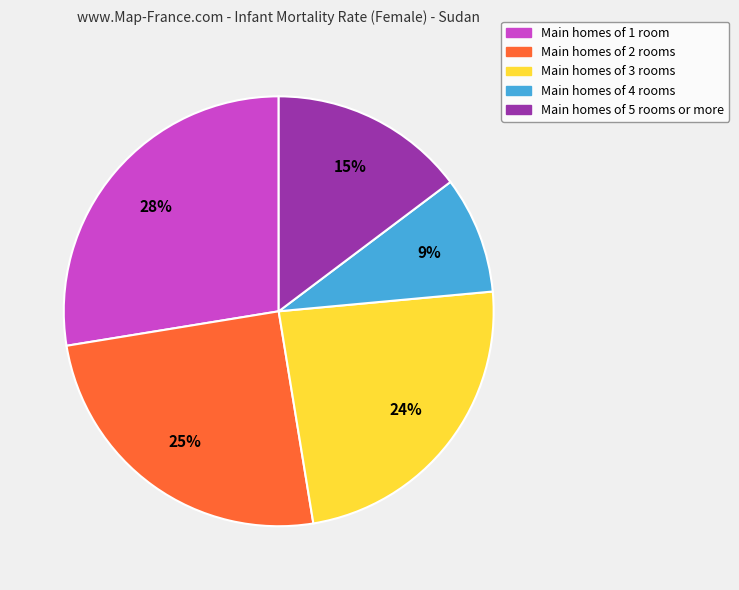

Does any single category account for the majority?

No